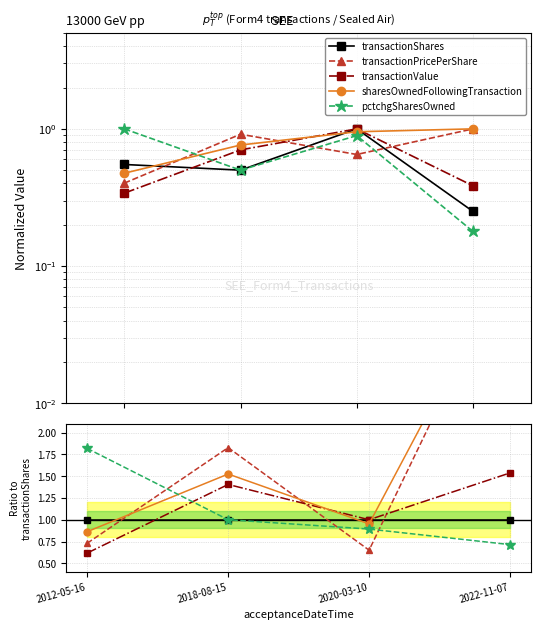

True or false: pctchgSharesOwned and sharesOwnedFollowingTransaction intersect in this chart.

True